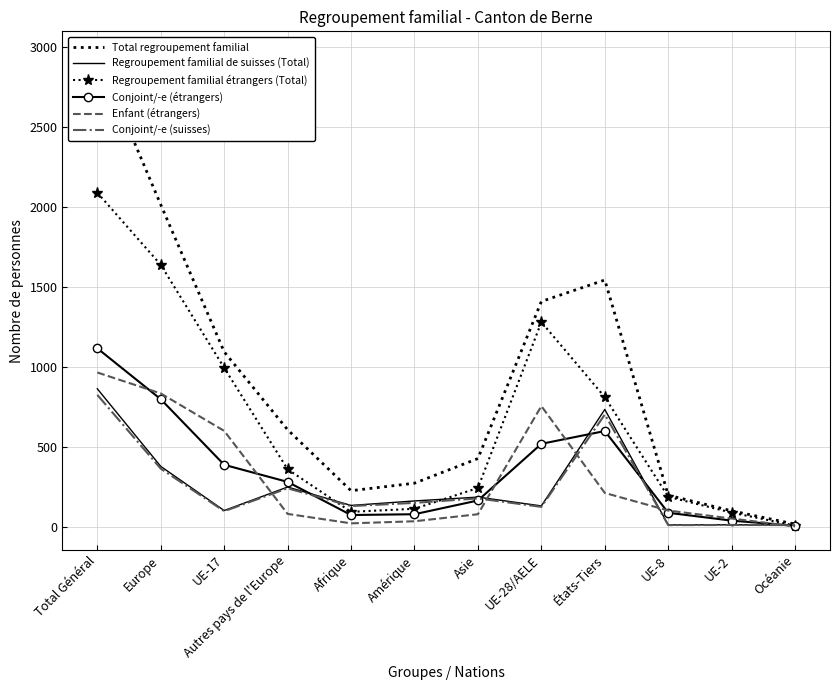

At which category does Regroupement familial de suisses (Total) reach its first local valley?

UE-17